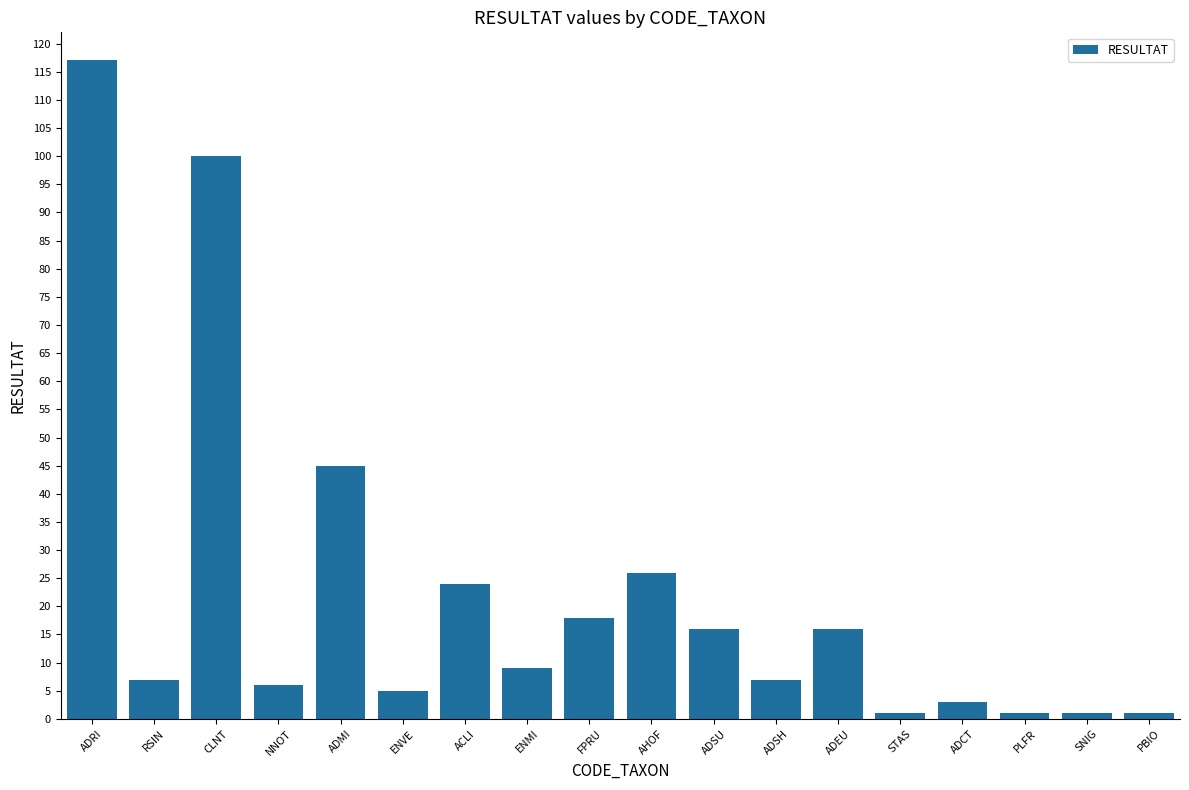

What is the label of the 9th bar from the left?

FPRU